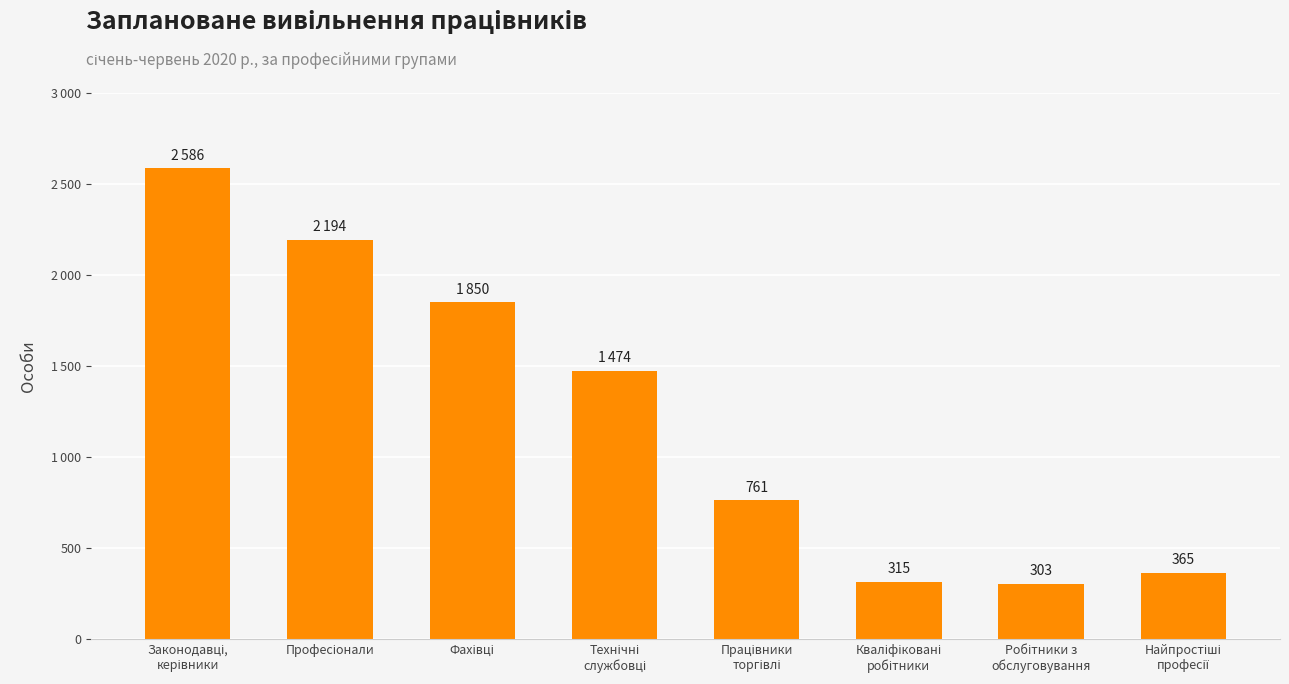

What is the minimum value shown in the chart?

303